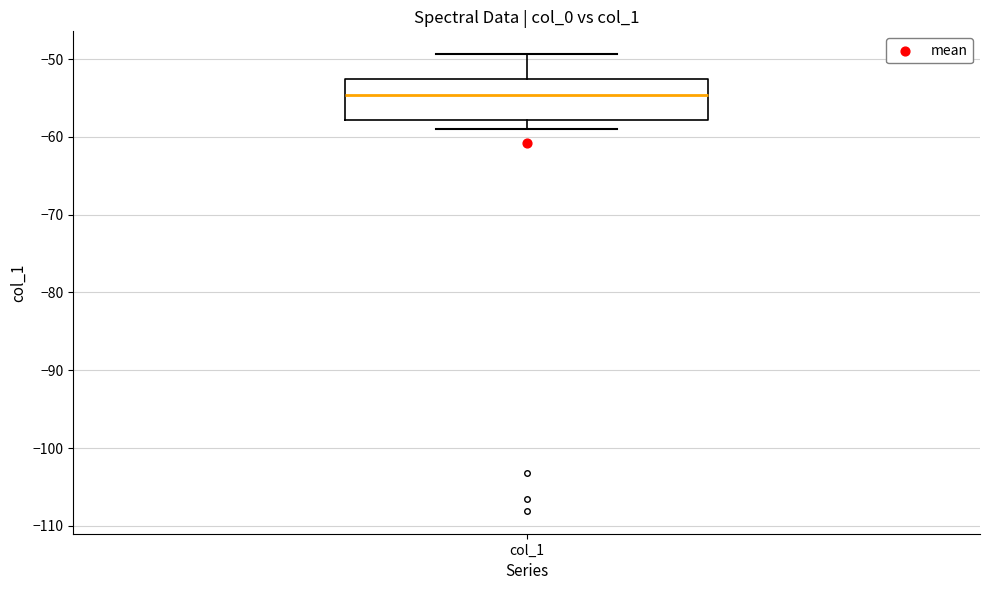

Where does the lower whisker of the box for col_1 end on the y-axis? The values are not printed on the chart, so give them approximately, as read against the axis.

-59